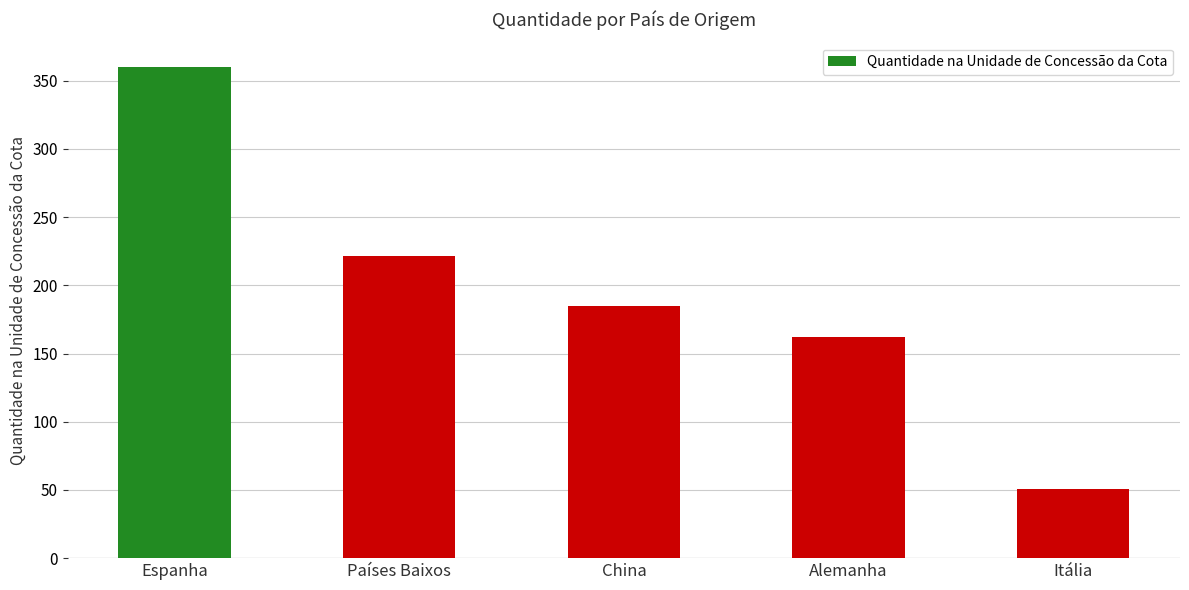

How many data points does each series have?

5